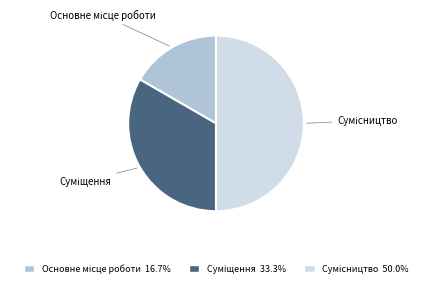

To the nearest percent, what is the difference between the largest and smallest slice percentages?

33%